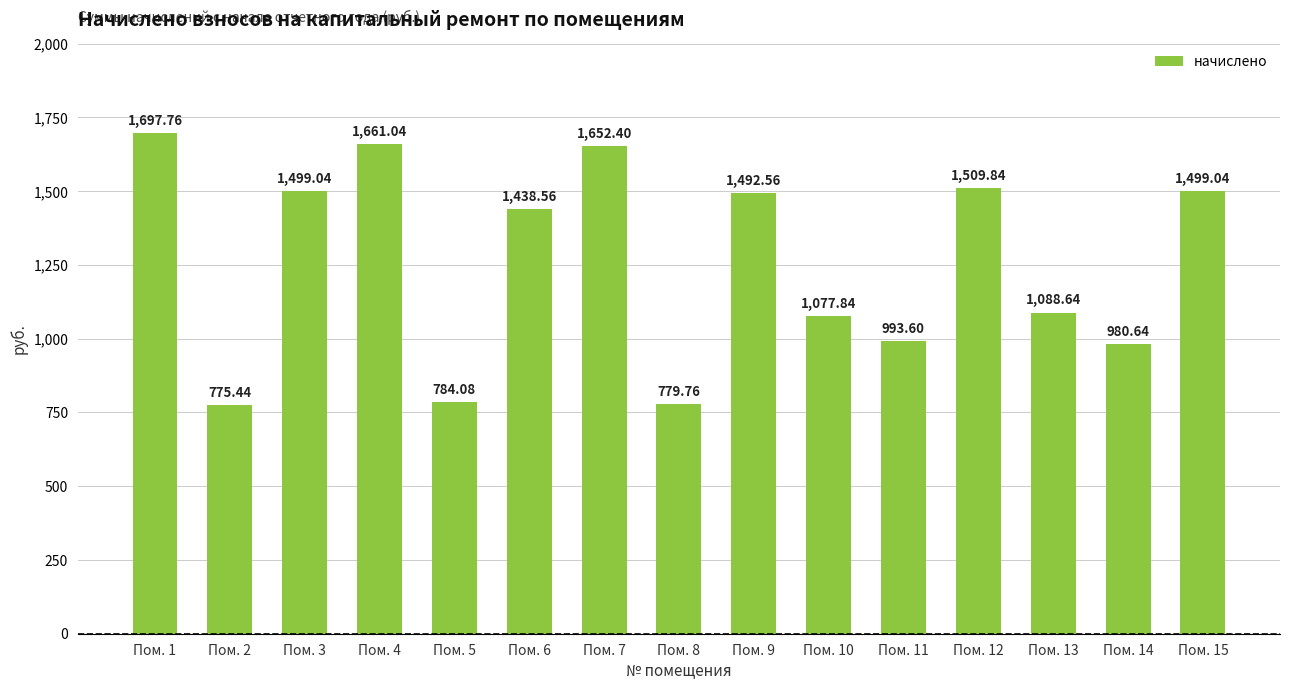

What is the change in value from Пом. 12 to Пом. 14?

-529.2